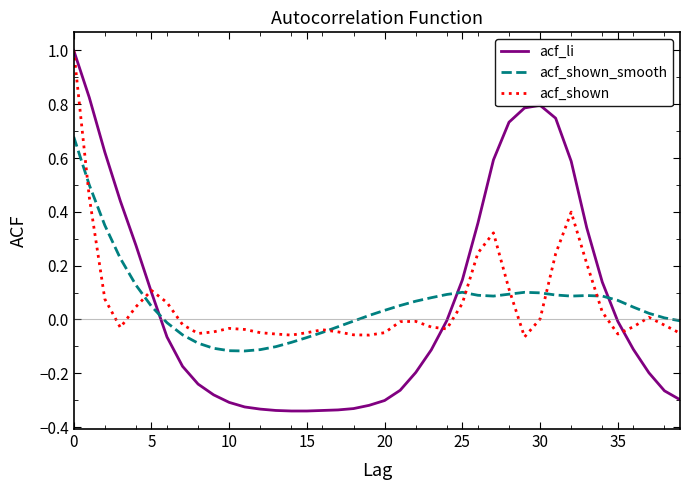

Which series has the widest spread of values?

acf_li